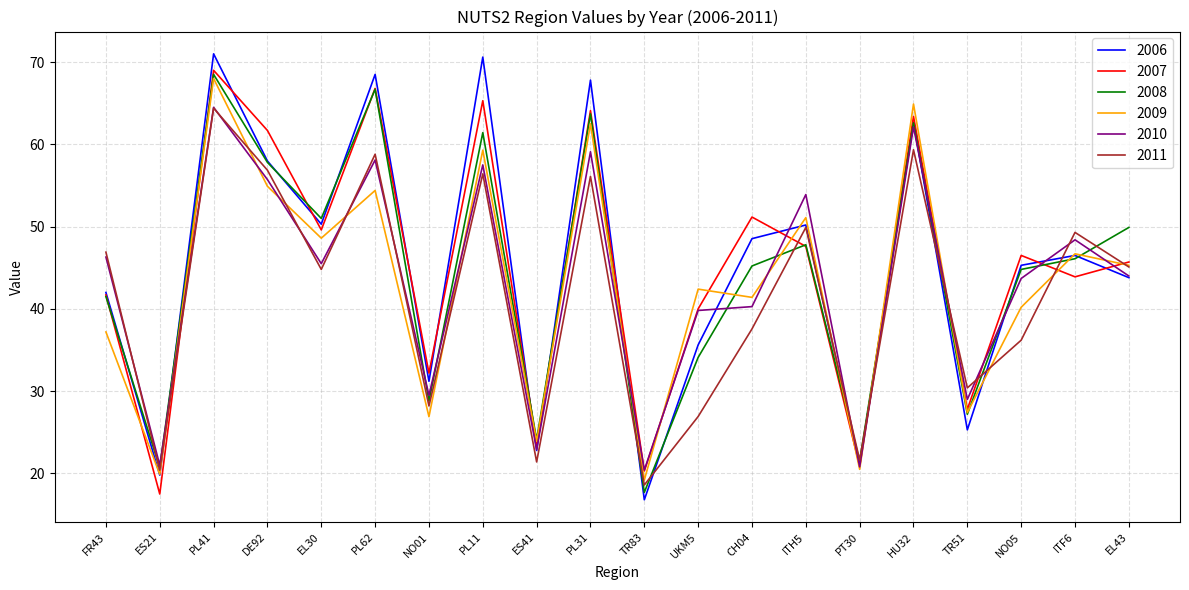

What position from the left is TR83?

11